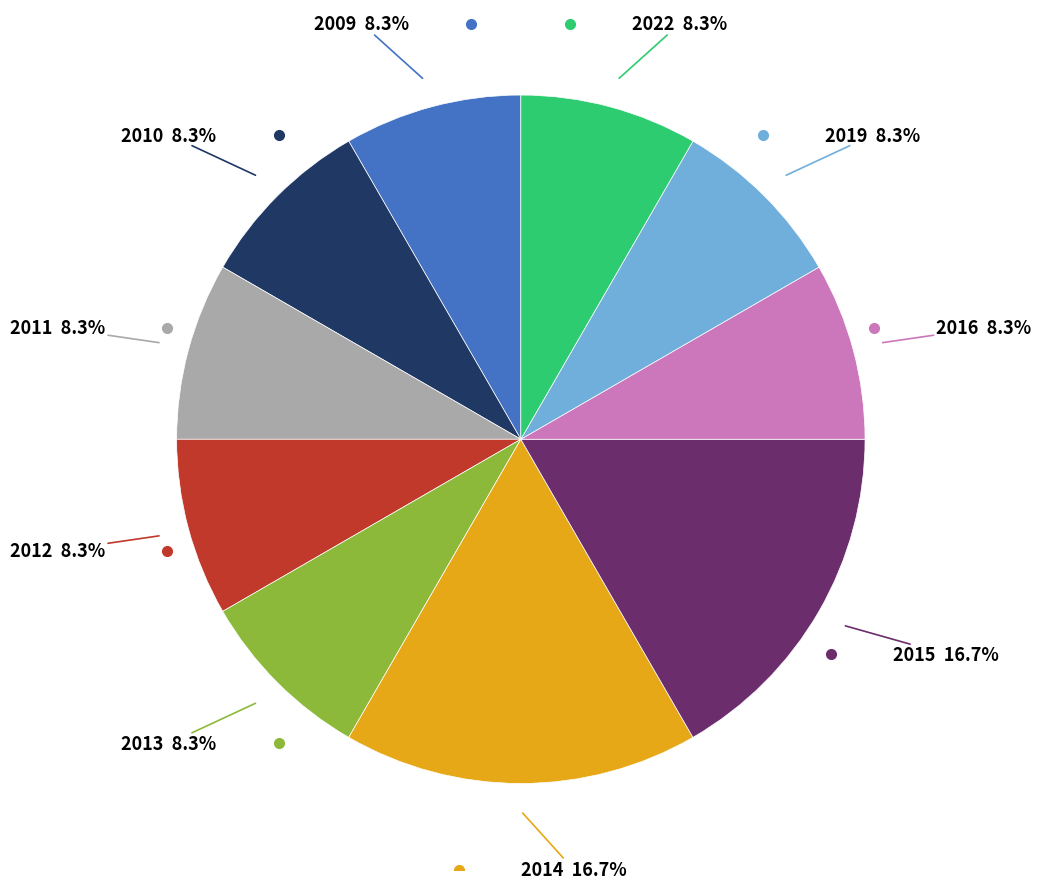

Is there any slice that represents more than half of the pie?

No